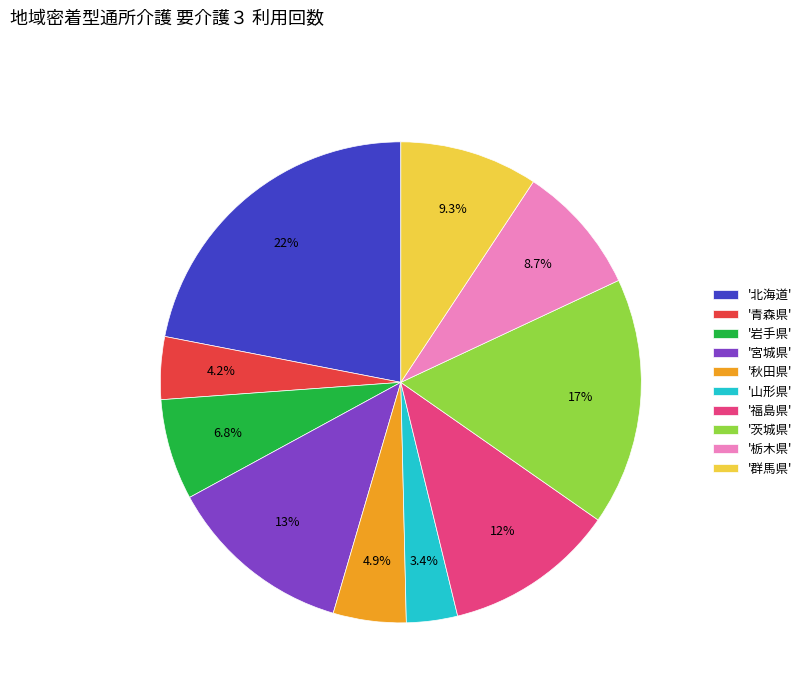

Rank the categories by value from highest to lowest.

'北海道', '茨城県', '宮城県', '福島県', '群馬県', '栃木県', '岩手県', '秋田県', '青森県', '山形県'